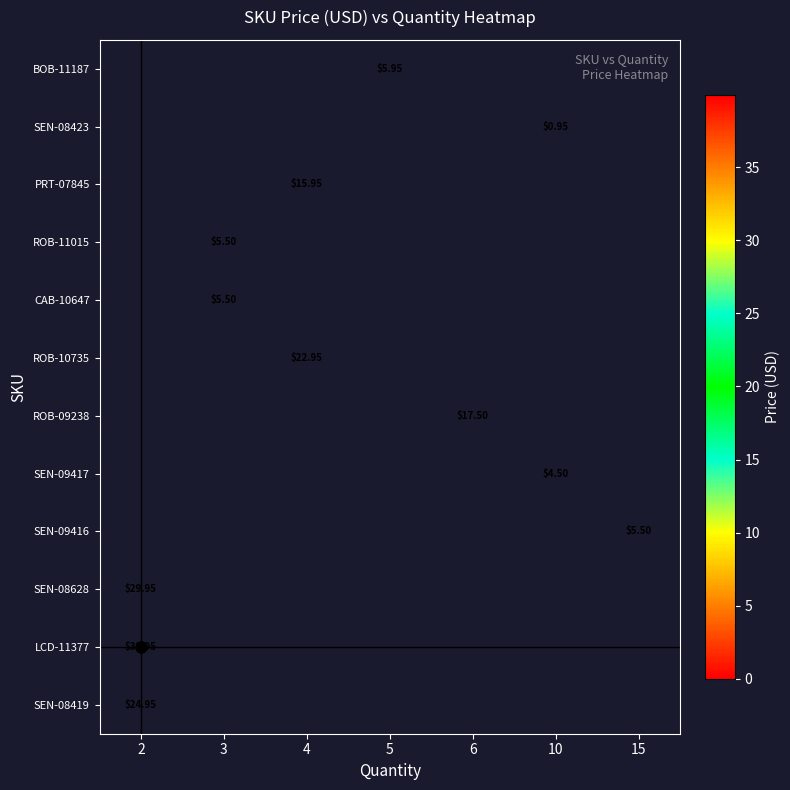

How many data points does each series have?

7